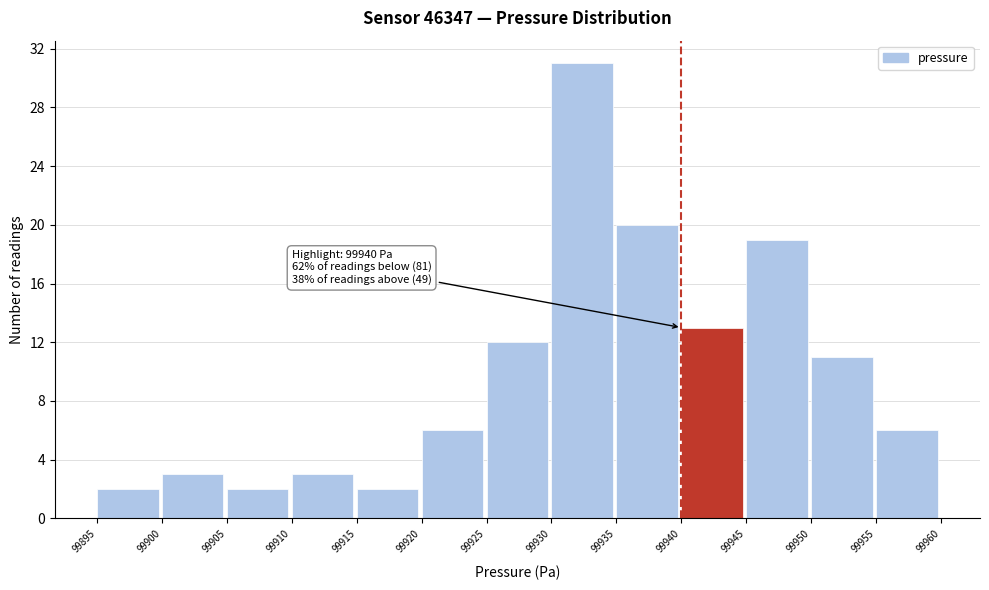

Over which range of the x-axis is the bar tallest?

99930 to 99935